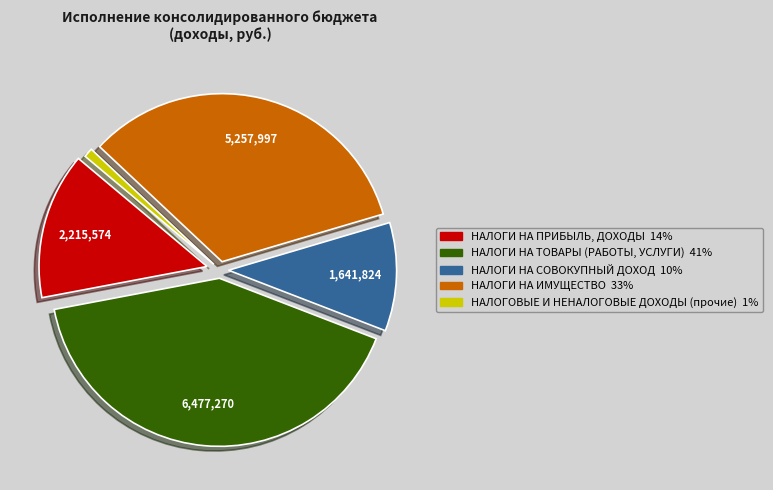

Which category has the smallest portion of the pie?

НАЛОГОВЫЕ И НЕНАЛОГОВЫЕ ДОХОДЫ (прочие)